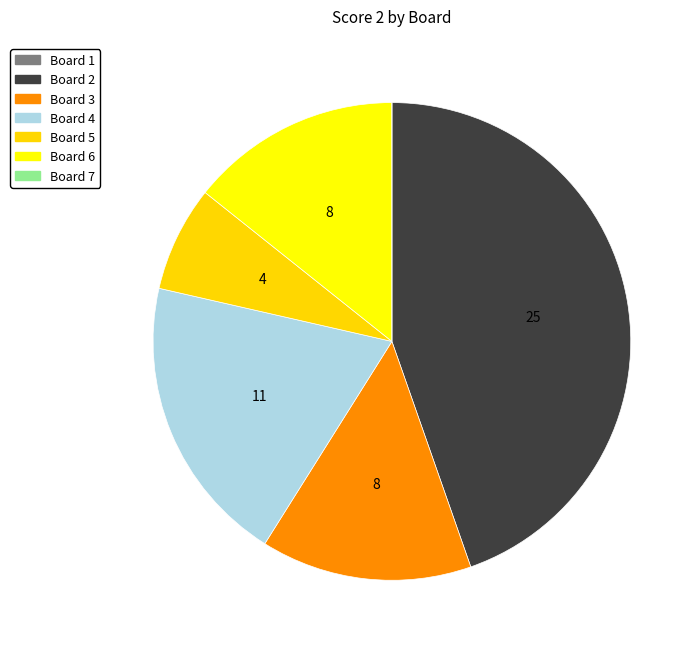

What is the ratio of the value at Board 3 to the value at Board 6?

1.0